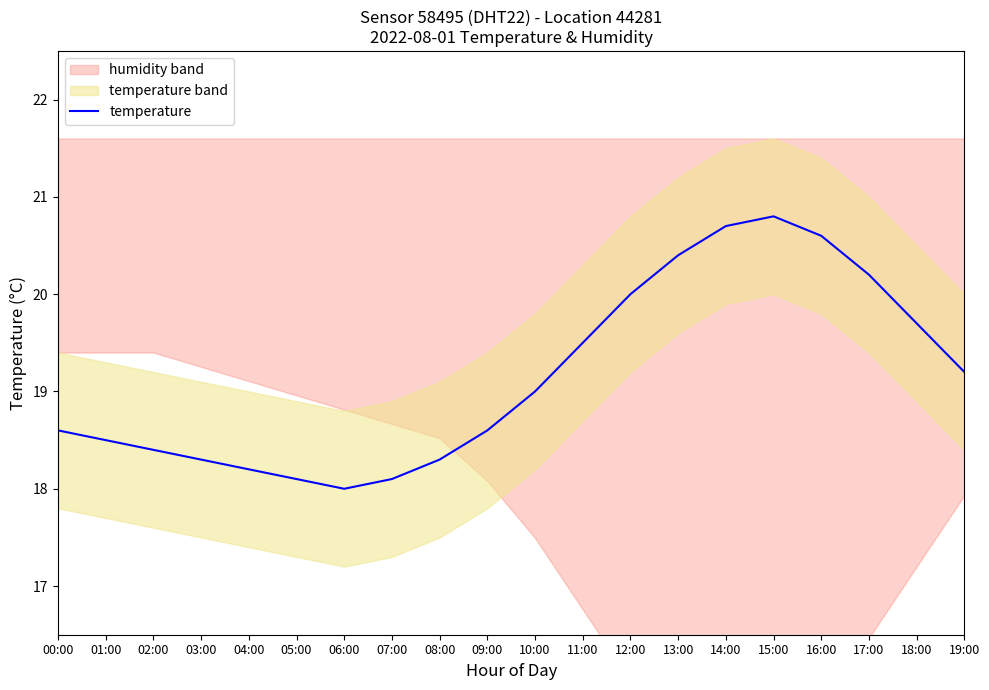

What is the change in value from 01:00 to 16:00?

+2.1